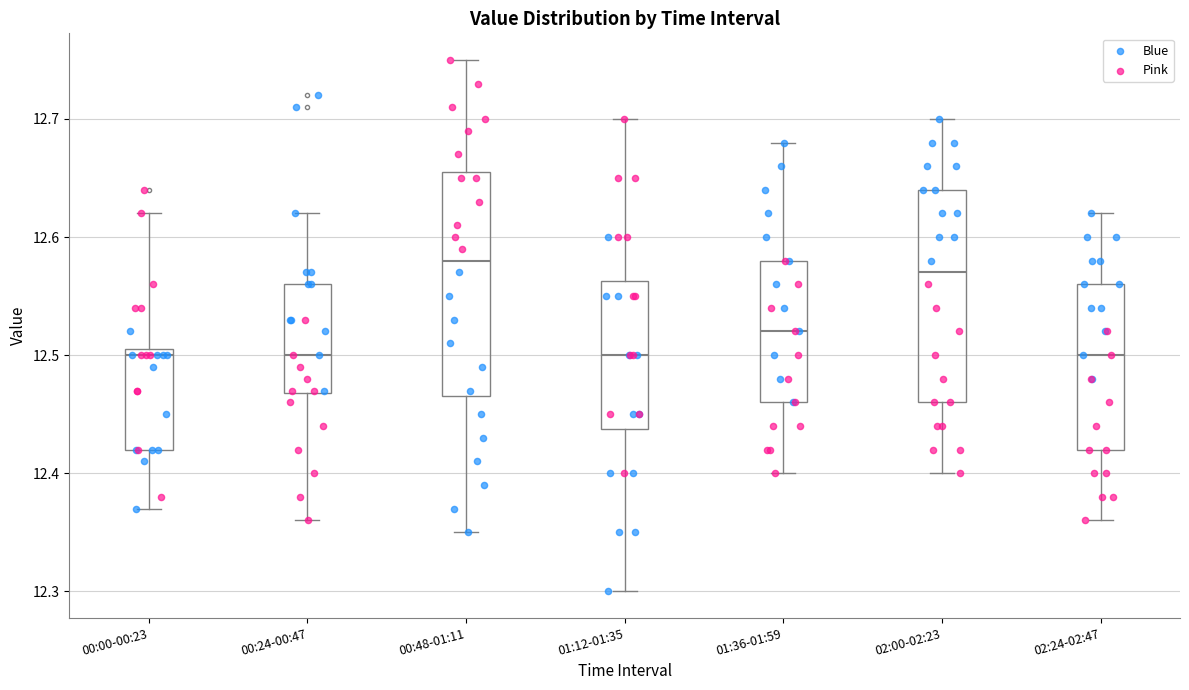

Which box is the tallest, from its lower edge to its upper edge?

00:48-01:11